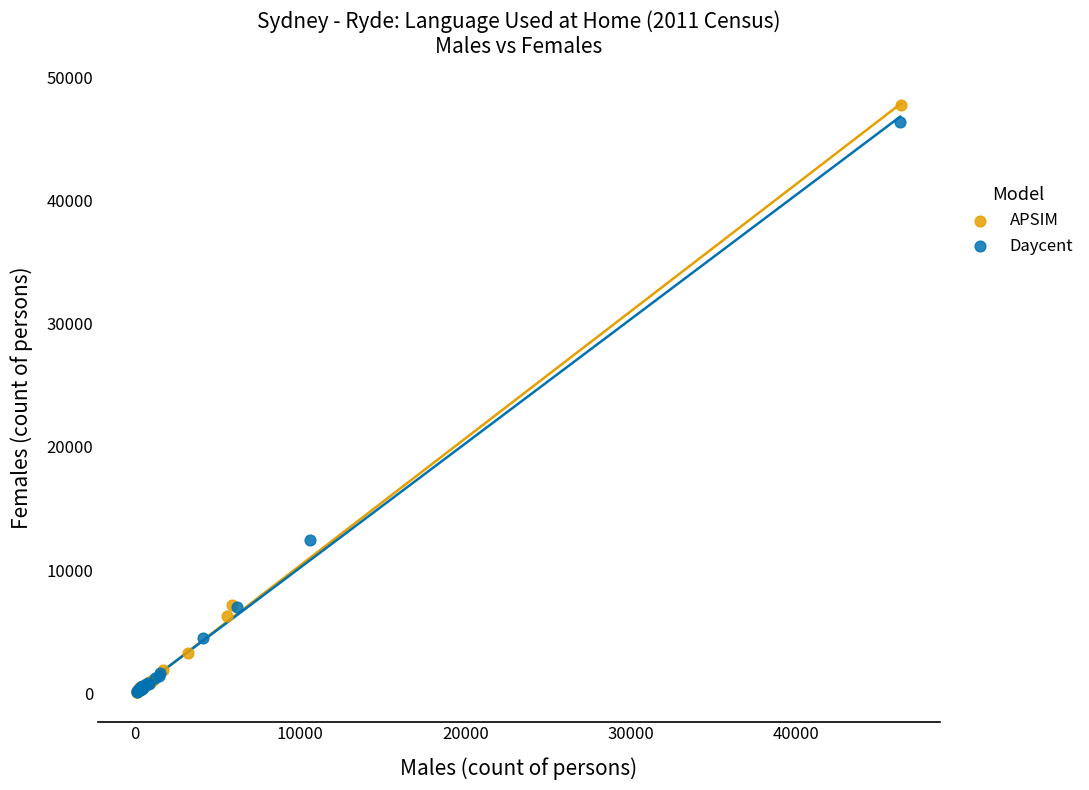

Which series has the widest spread of Y values?

APSIM